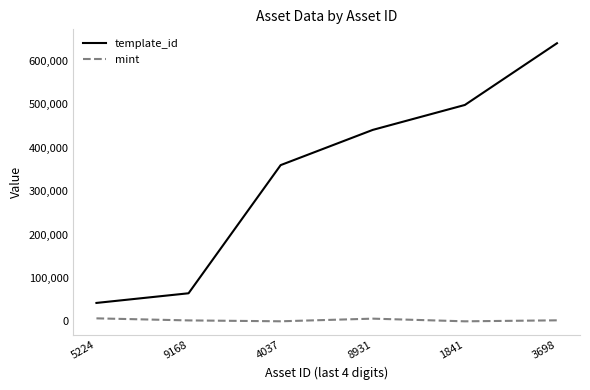

How many categories are shown in the chart?

6